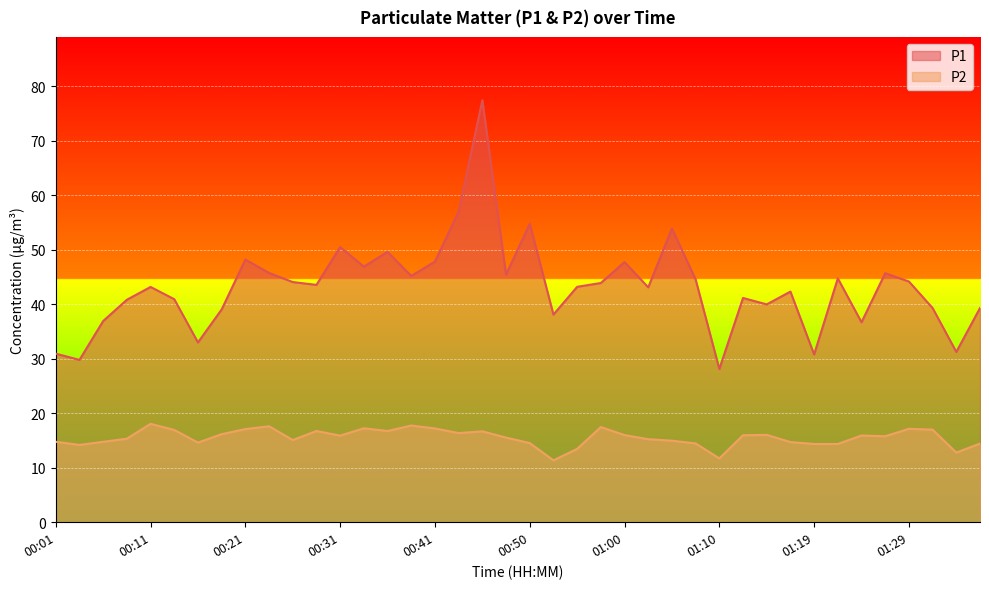

What is the total value across all series at 01:10?

39.8